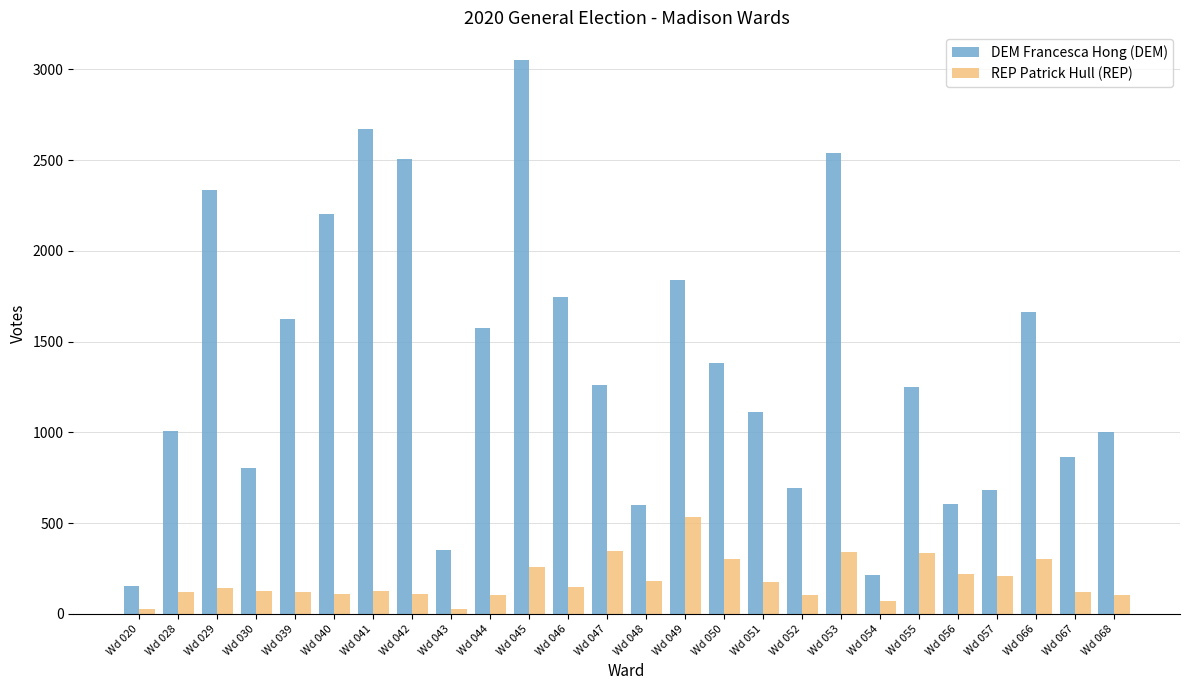

What is the smallest value displayed?

29